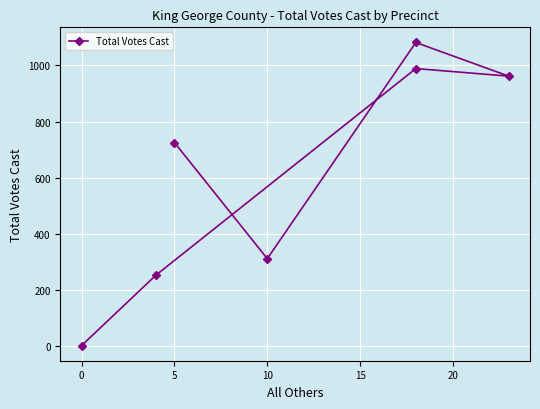

How many interior local peaks (higher than both neighbors) does the data have?

2